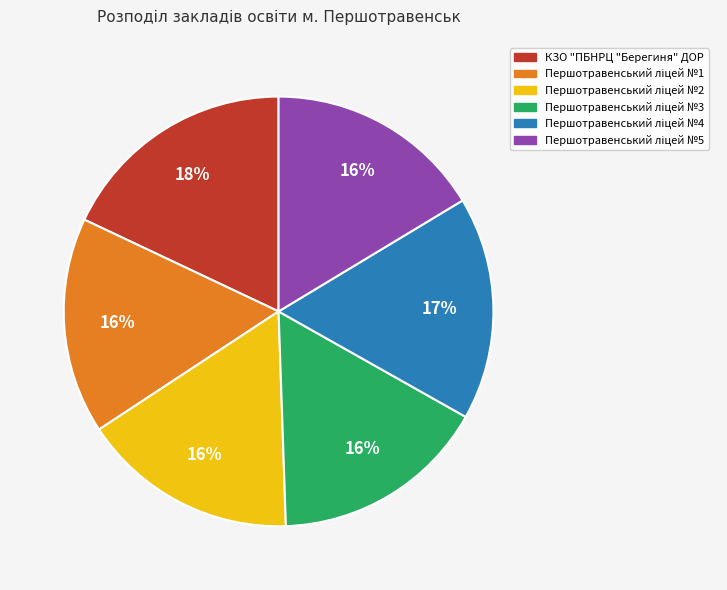

What is the largest slice in the pie chart?

КЗО "ПБНРЦ "Берегиня" ДОР